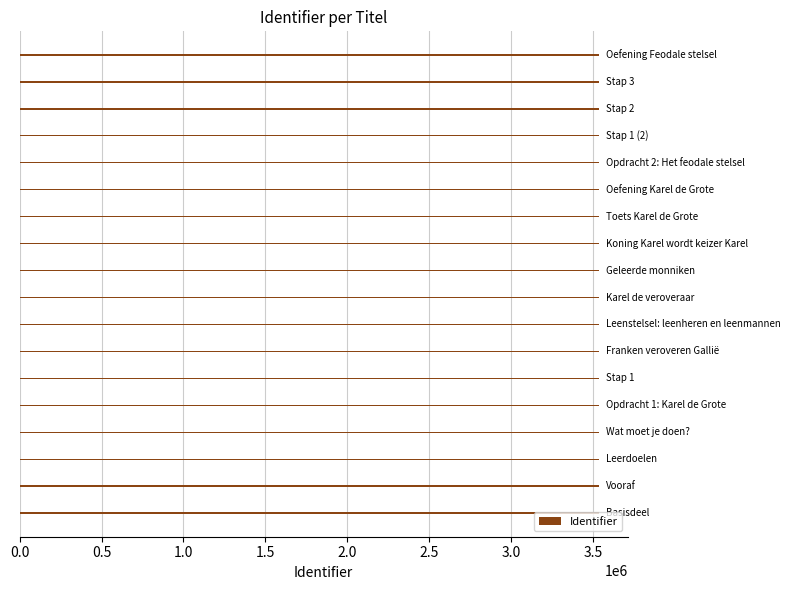

Are the bars grouped side by side (vs. stacked)?

No